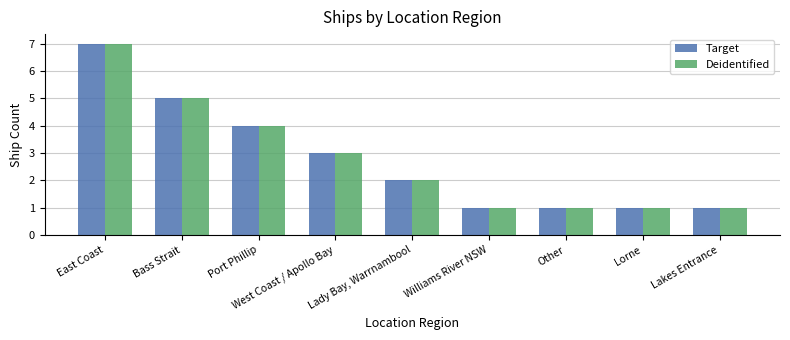

How many Deidentified values are between 1 and 4?

7